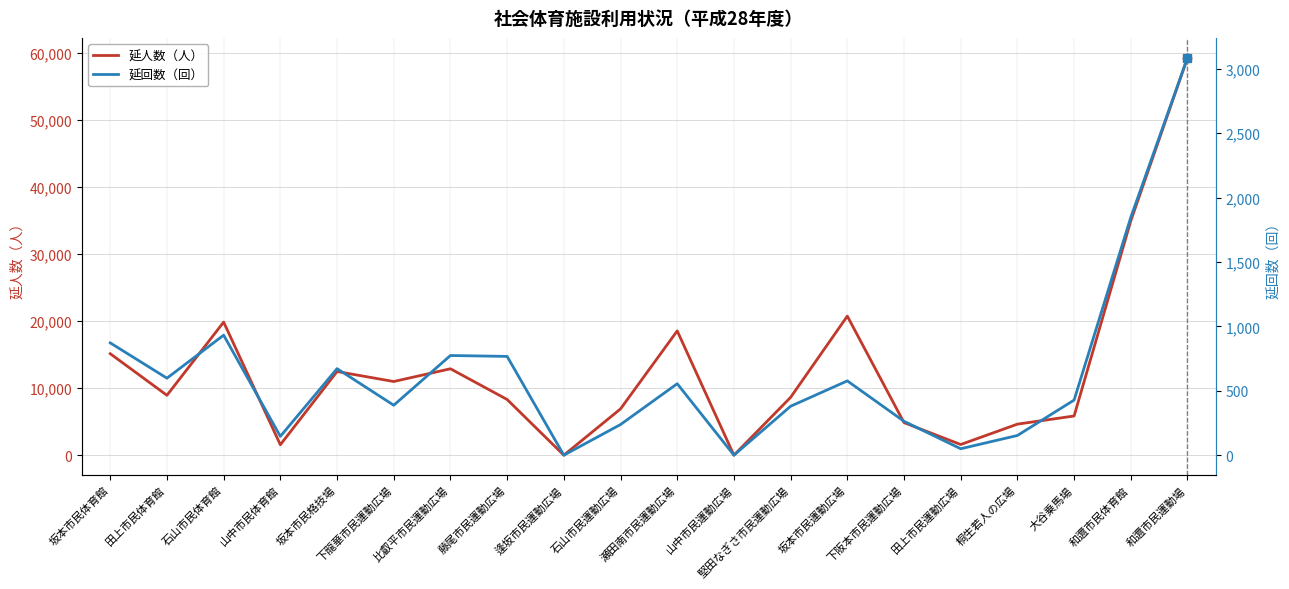

At which label does 延人数（人） first exceed 8939?

坂本市民体育館